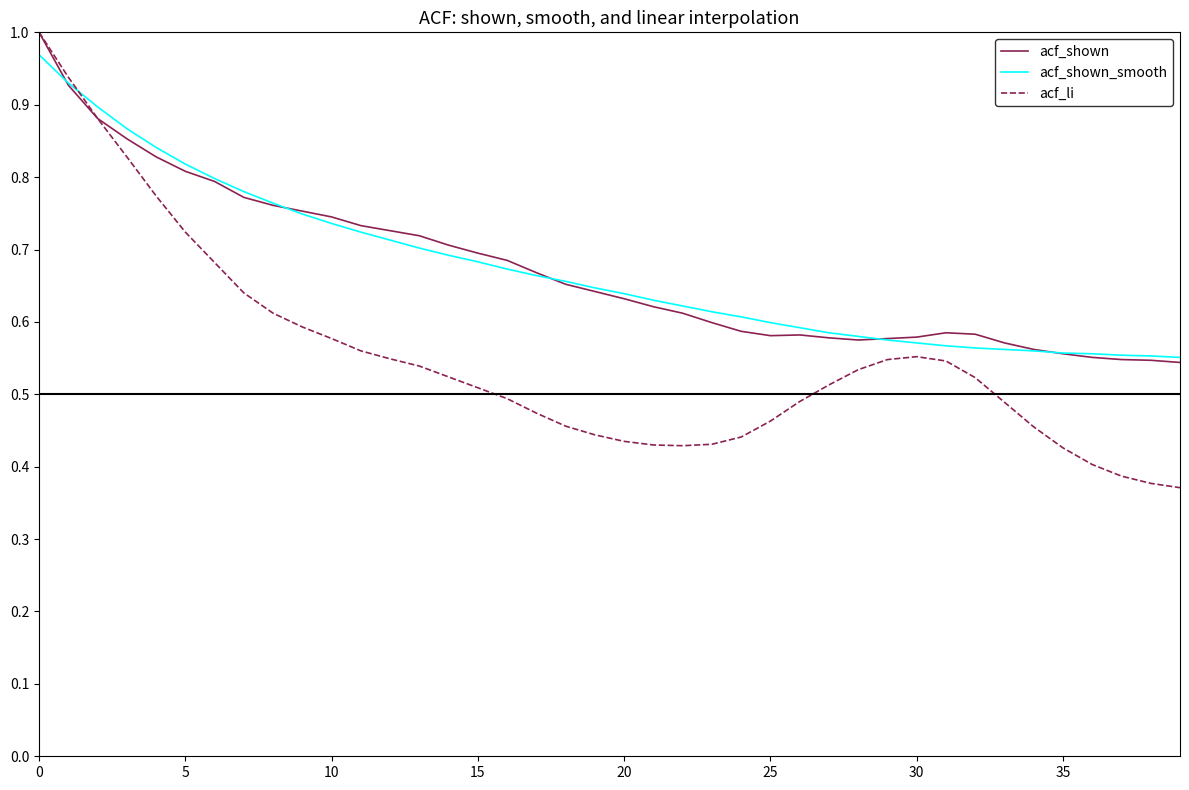

Which series has the widest spread of values?

acf_li